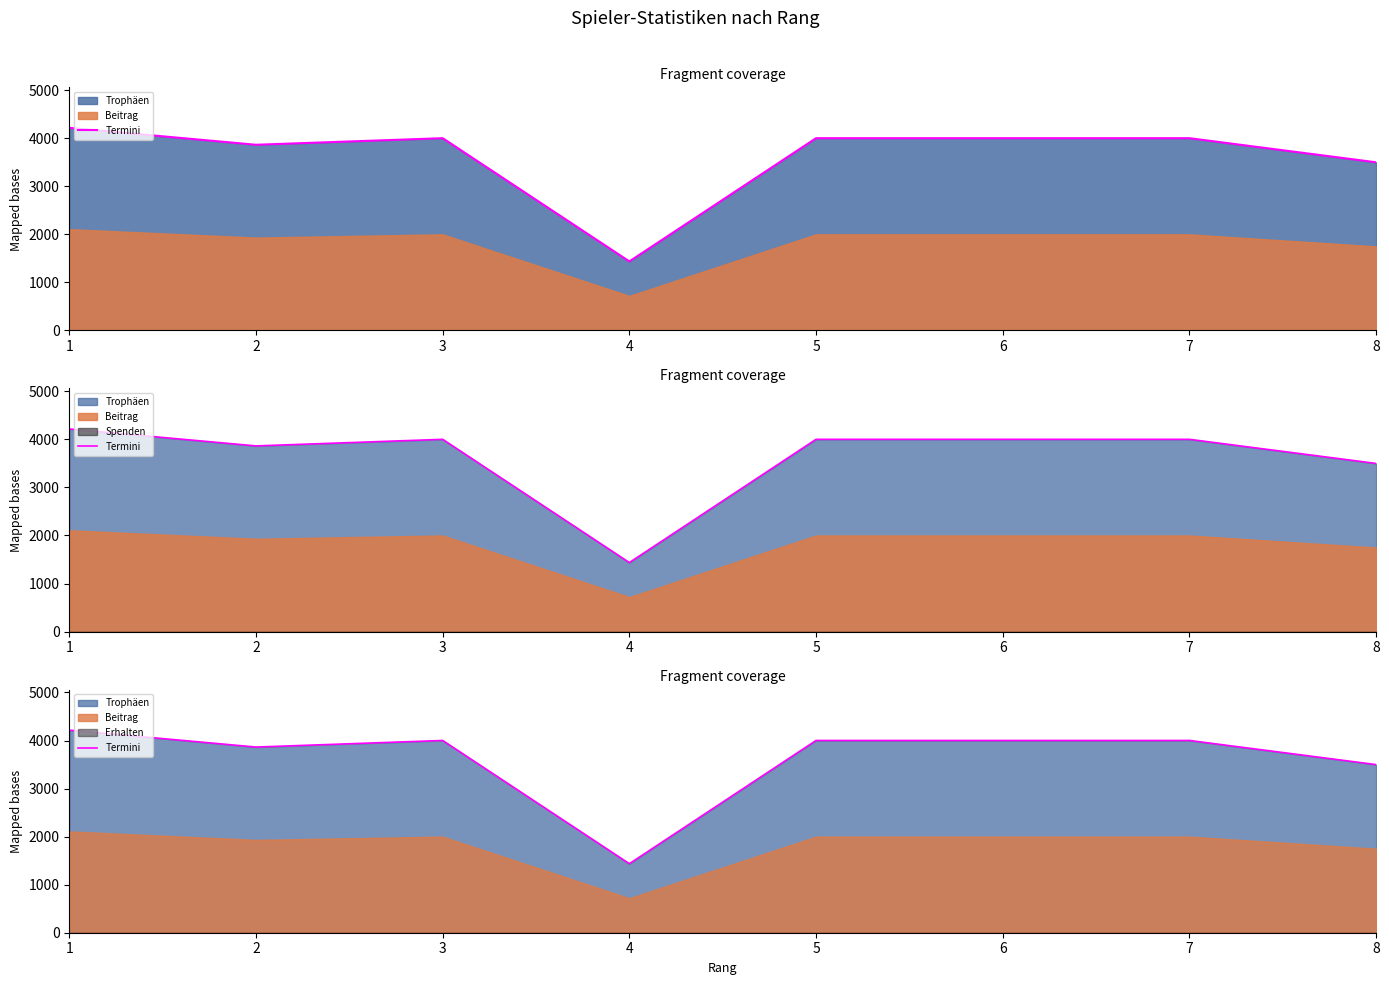

Where is the first local maximum?

3